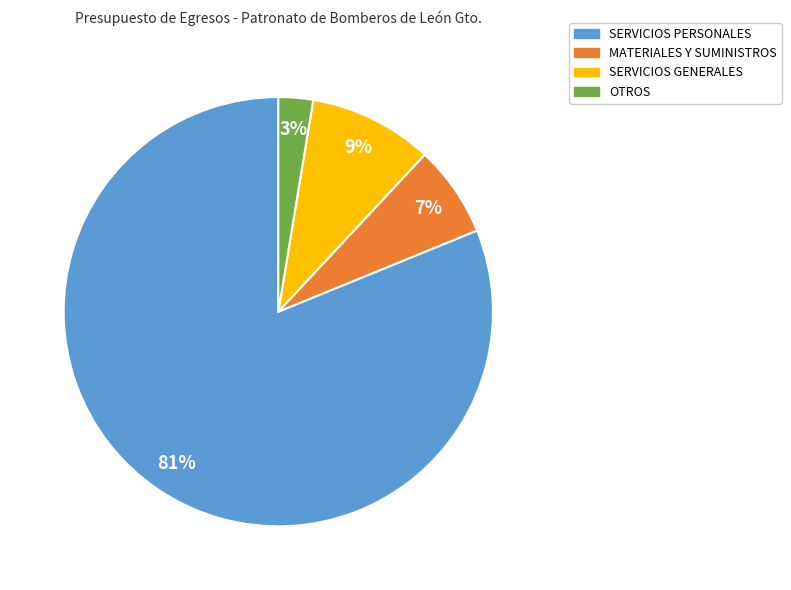

Does MATERIALES Y SUMINISTROS represent more than half of the total?

No